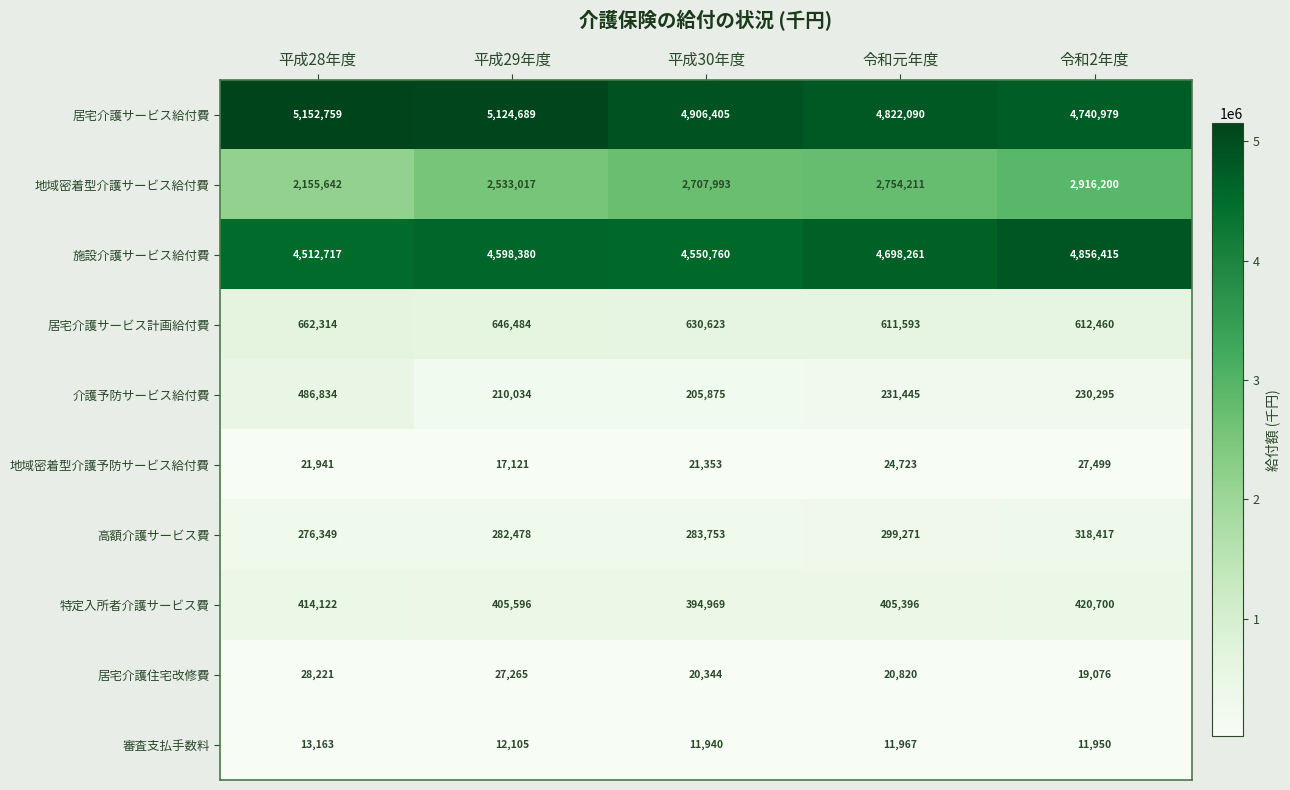

At how many categories does at least one series exceed 2653365?

5